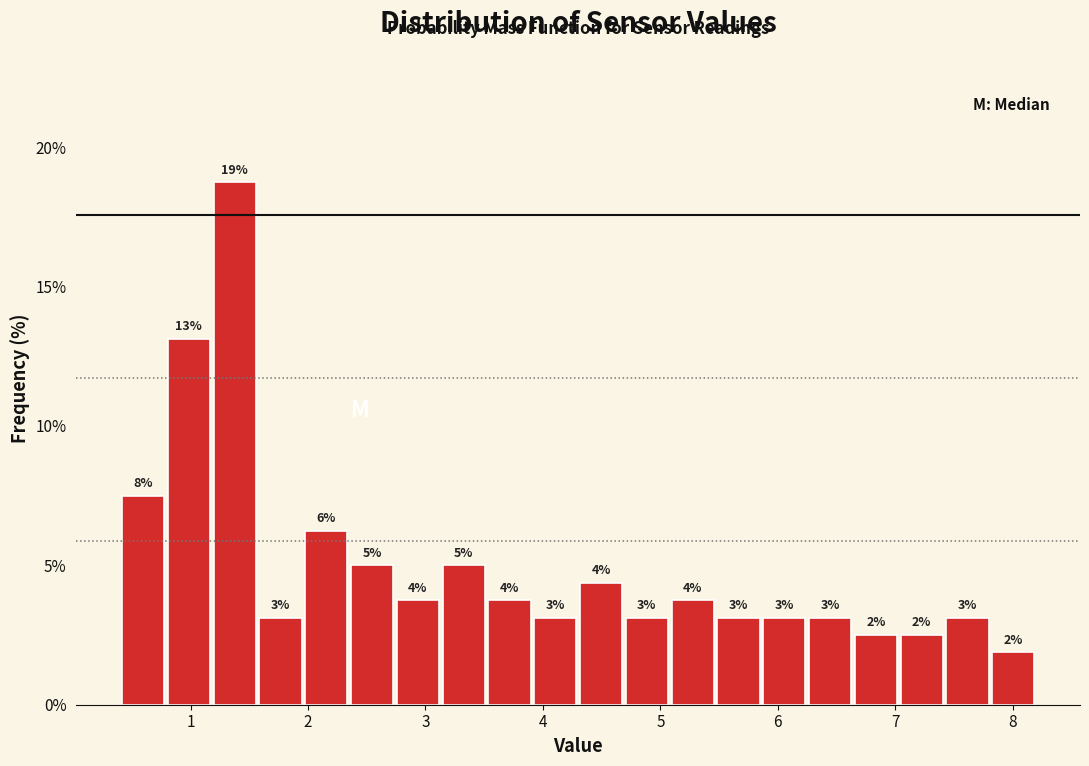

Read against the x-axis, roughly where is the centre of the tallest bar?

1.4